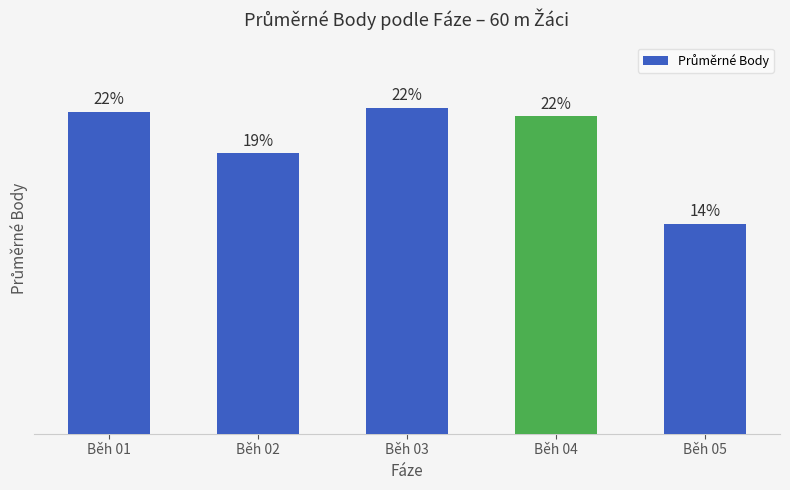

Does the chart contain any negative values?

No